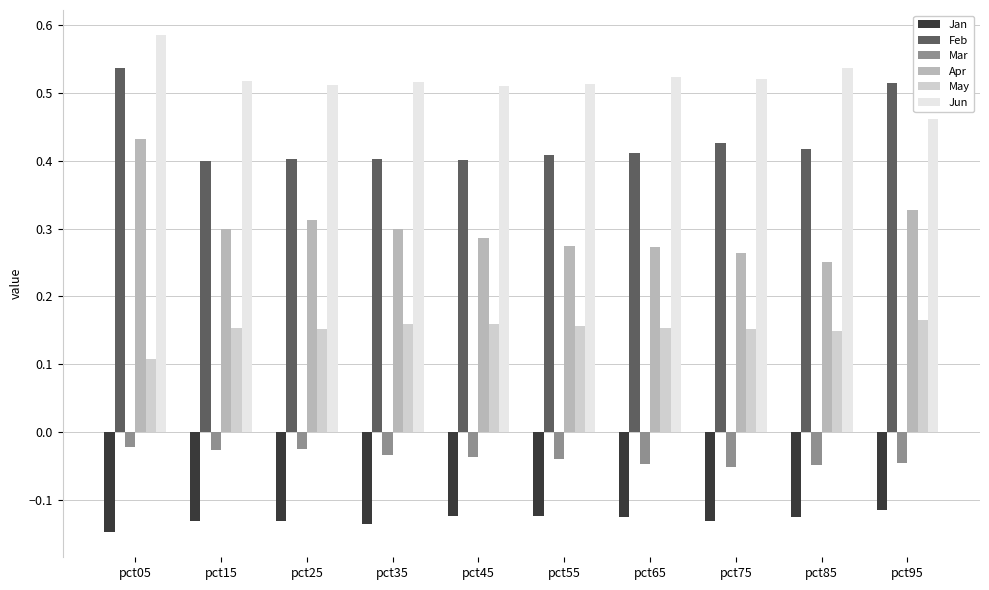

Rank the series by their maximum value, from lowest to highest.

Jan, Mar, May, Apr, Feb, Jun